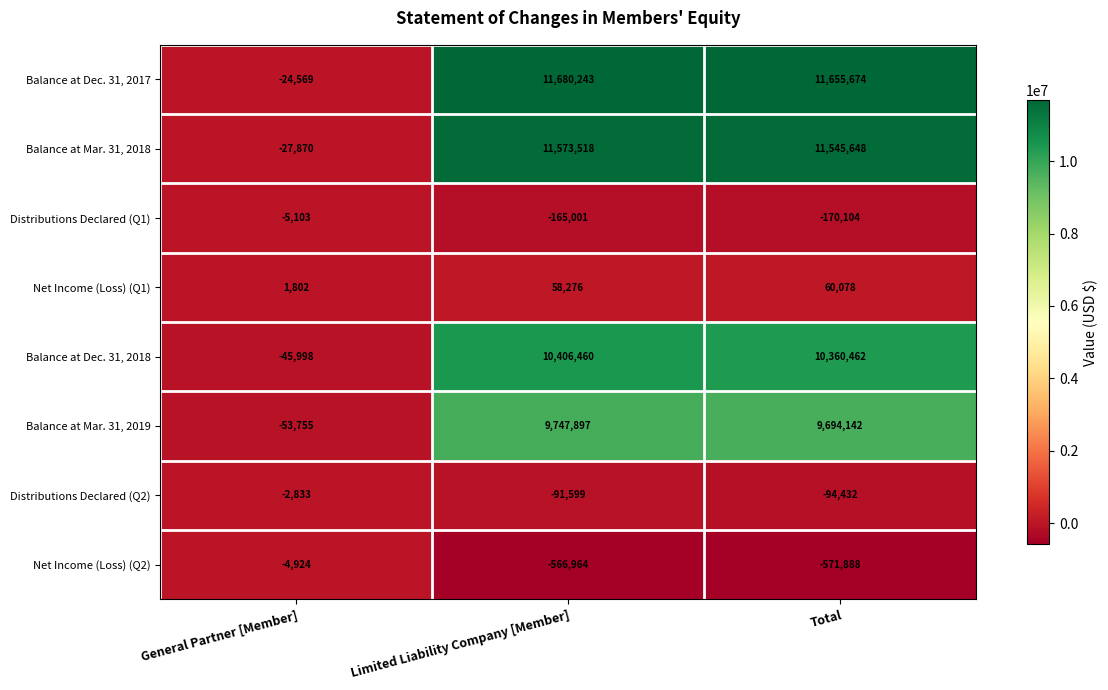

Where is Balance at Dec. 31, 2017 nearest to the value 5827837?

Total